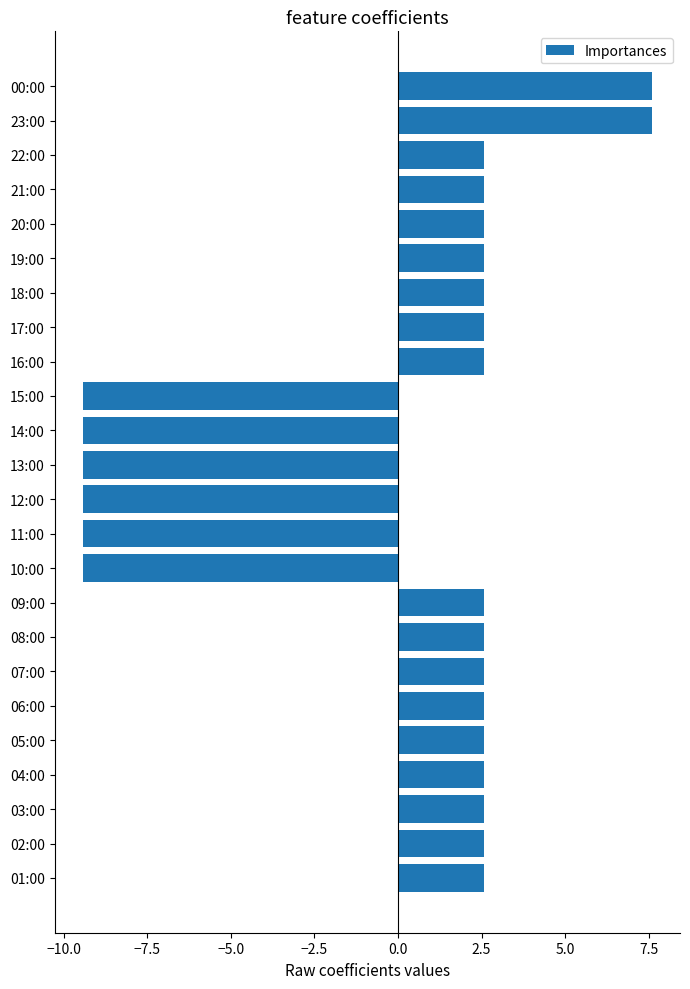

Does the chart contain any negative values?

Yes